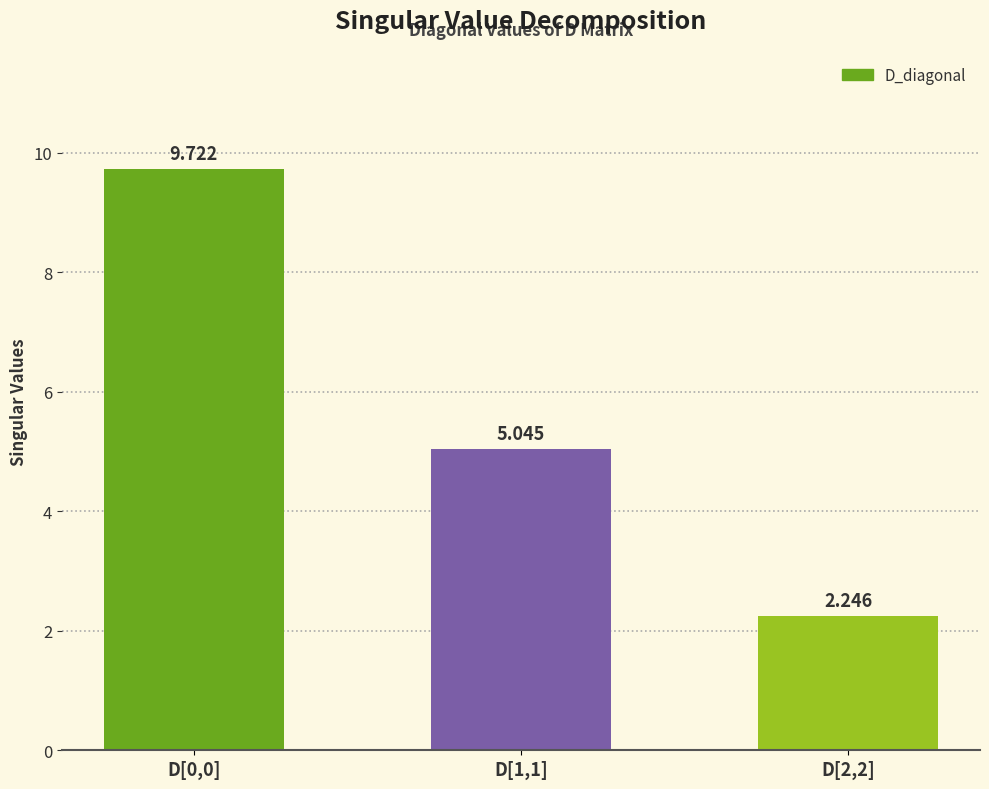

How many data points are less than 5?

1